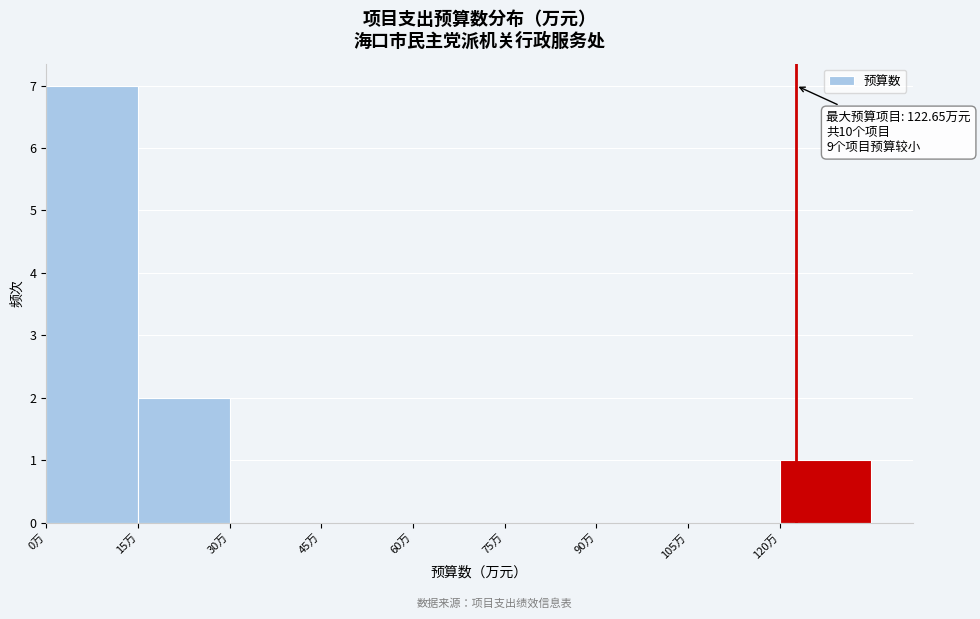

Over which range of the x-axis is the bar tallest?

0 to 15